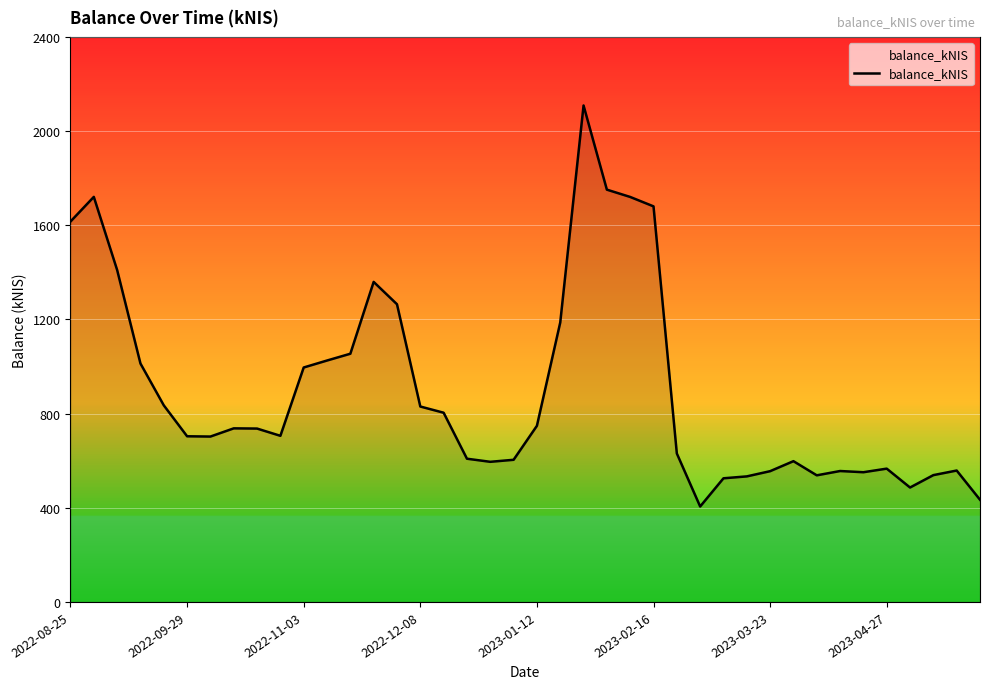

What is the greatest value displayed?

2108.8